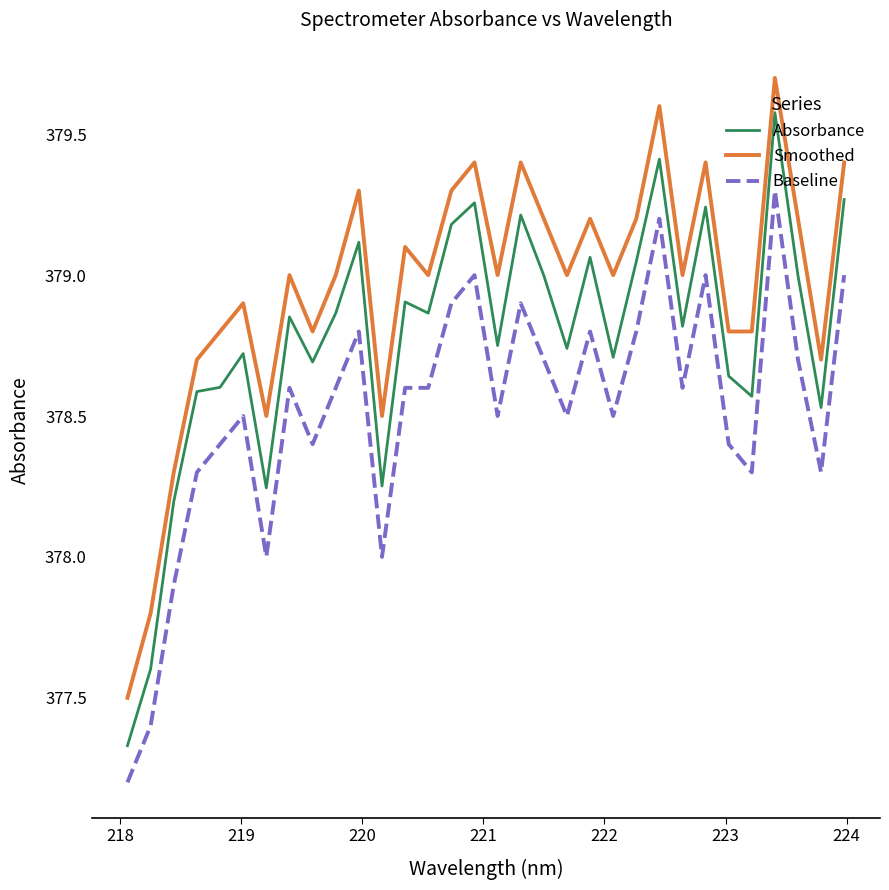

Which series has the largest total across all categories?

Smoothed